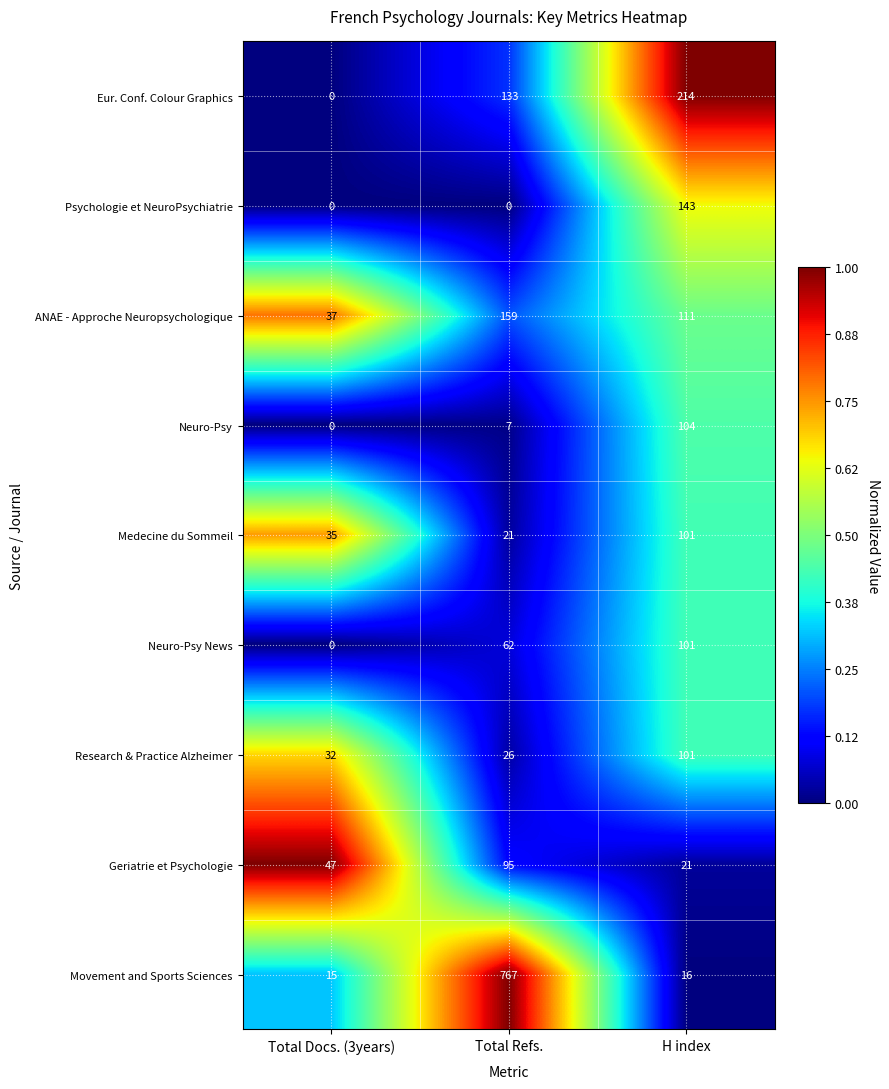

Which series has the largest total across all categories?

Movement and Sports Sciences